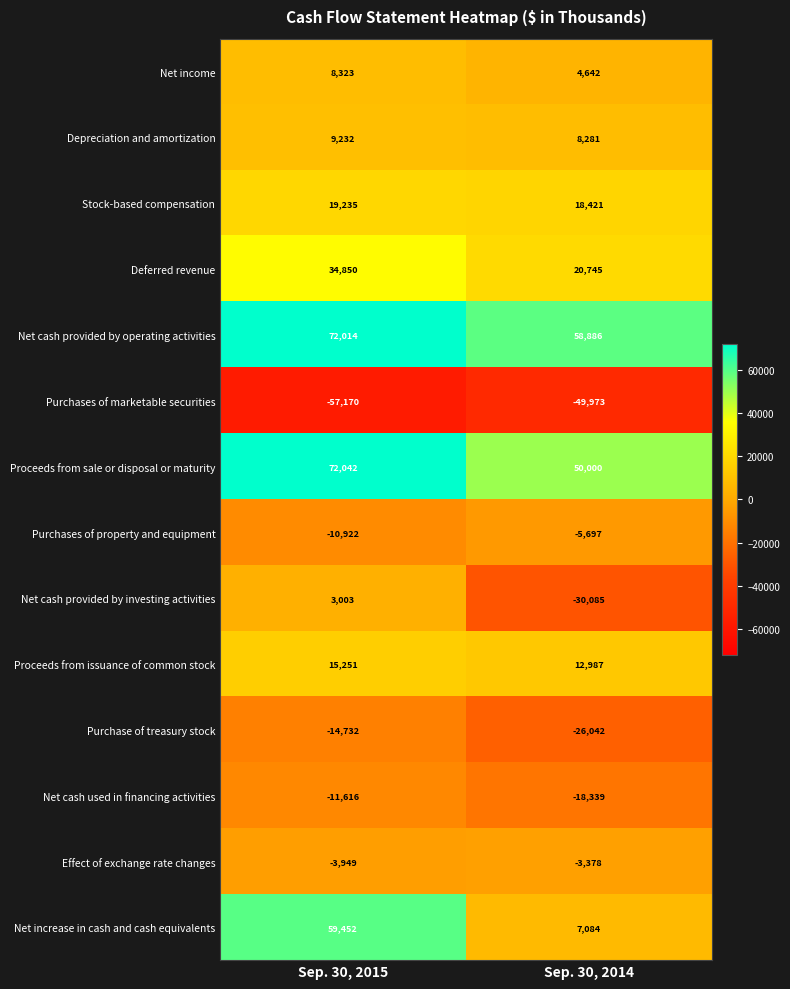

At Sep. 30, 2014, list the series in order from largest to smallest.

Net cash provided by operating activities, Proceeds from sale or disposal or maturity, Deferred revenue, Stock-based compensation, Proceeds from issuance of common stock, Depreciation and amortization, Net increase in cash and cash equivalents, Net income, Effect of exchange rate changes, Purchases of property and equipment, Net cash used in financing activities, Purchase of treasury stock, Net cash provided by investing activities, Purchases of marketable securities